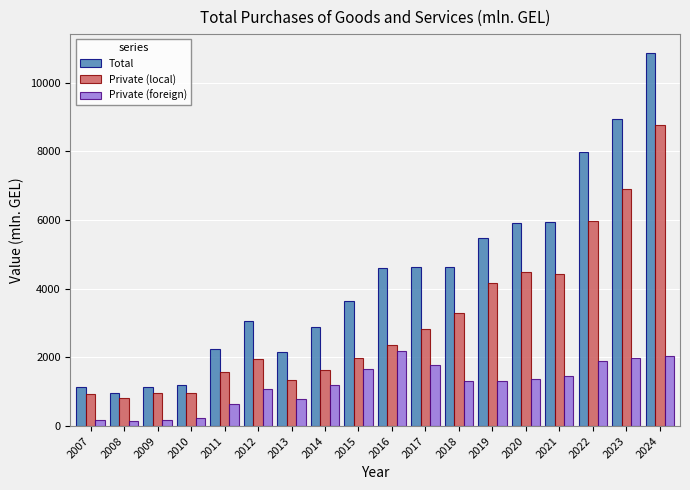

What is the maximum value shown in the chart?

10870.6